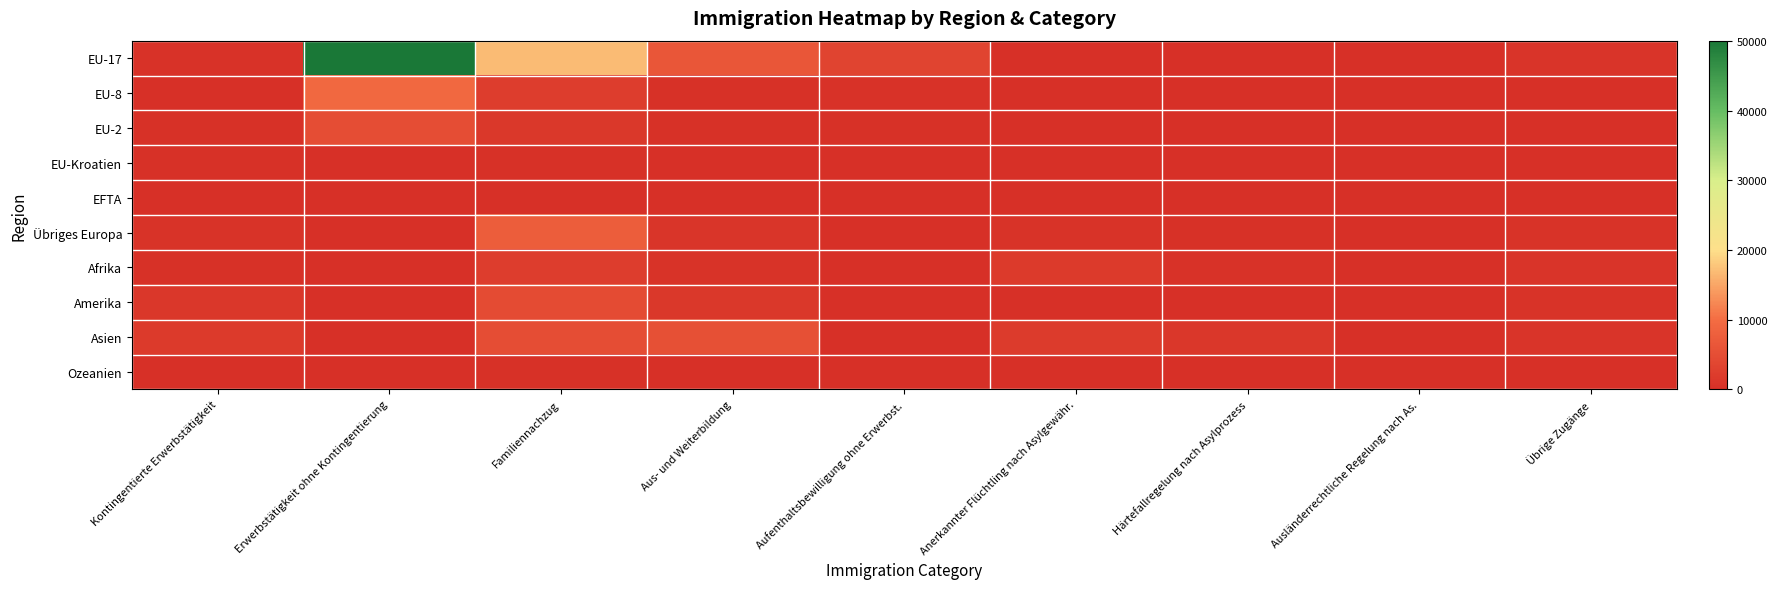

At which category is the sum across all series the highest?

Erwerbstätigkeit ohne Kontingentierung